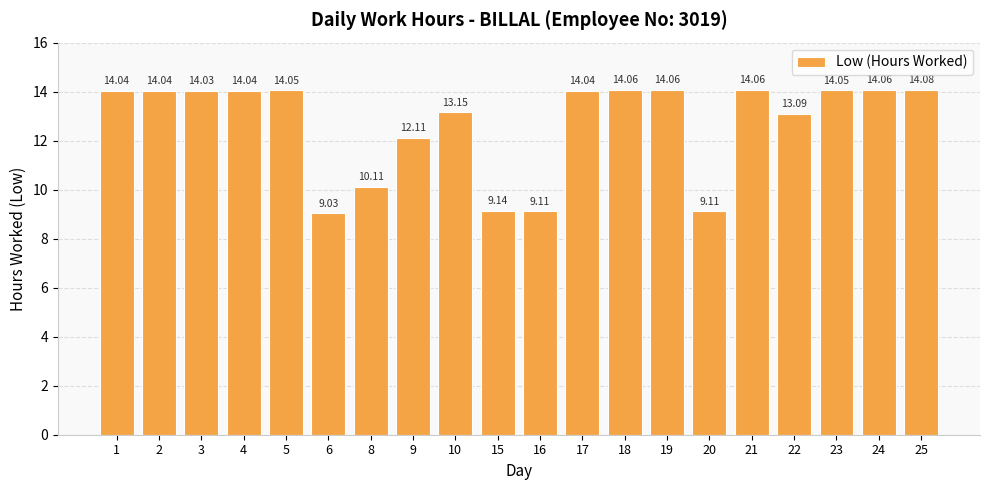

Read the value at 4.

14.0